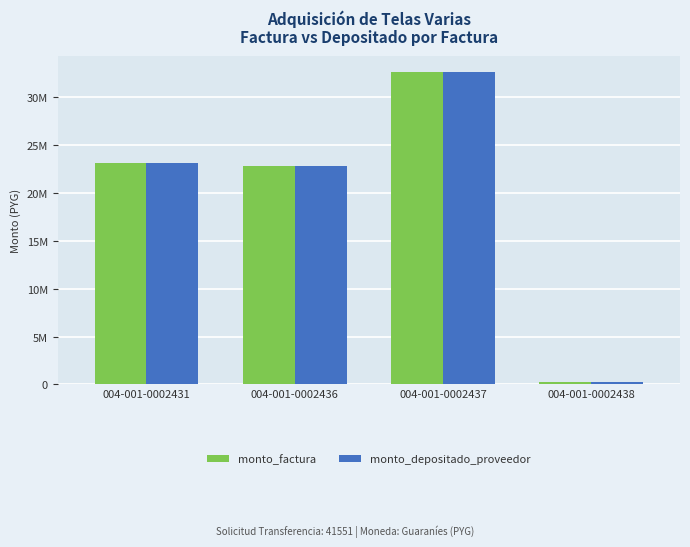

What is the average value of the monto_factura series?

19723500